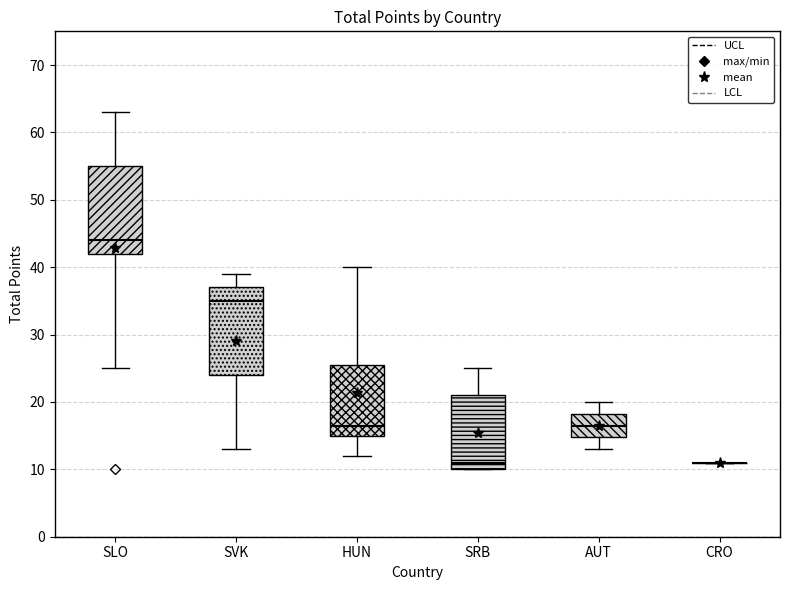

Where is the lower edge of the box for AUT on the y-axis? The values are not printed on the chart, so give them approximately, as read against the axis.

15